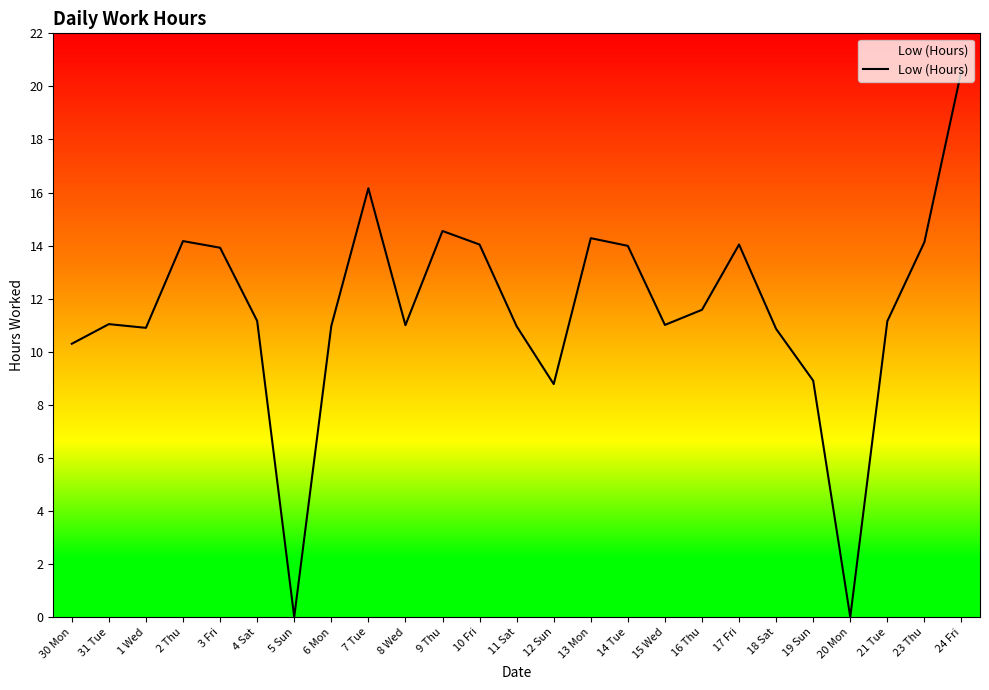

What is the difference between the maximum and minimum values?

20.6